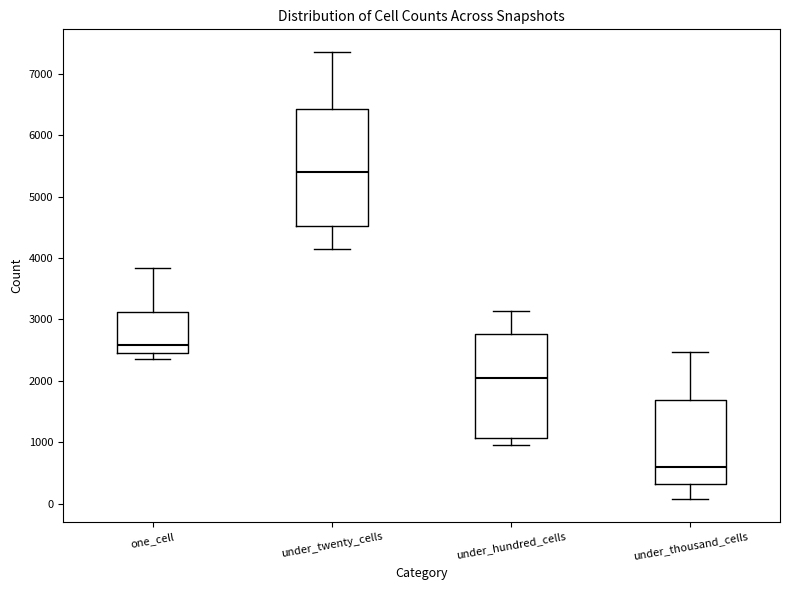

Which box's median line is the lowest?

under_thousand_cells